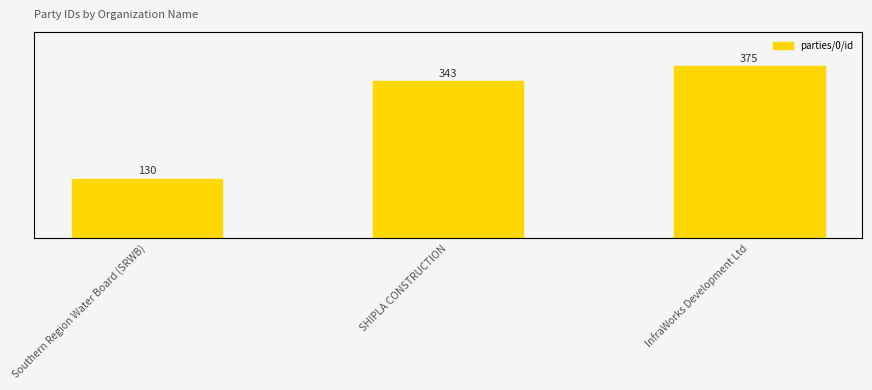

What is the ratio of the value at SHIPLA CONSTRUCTION to the value at InfraWorks Development Ltd?

0.9